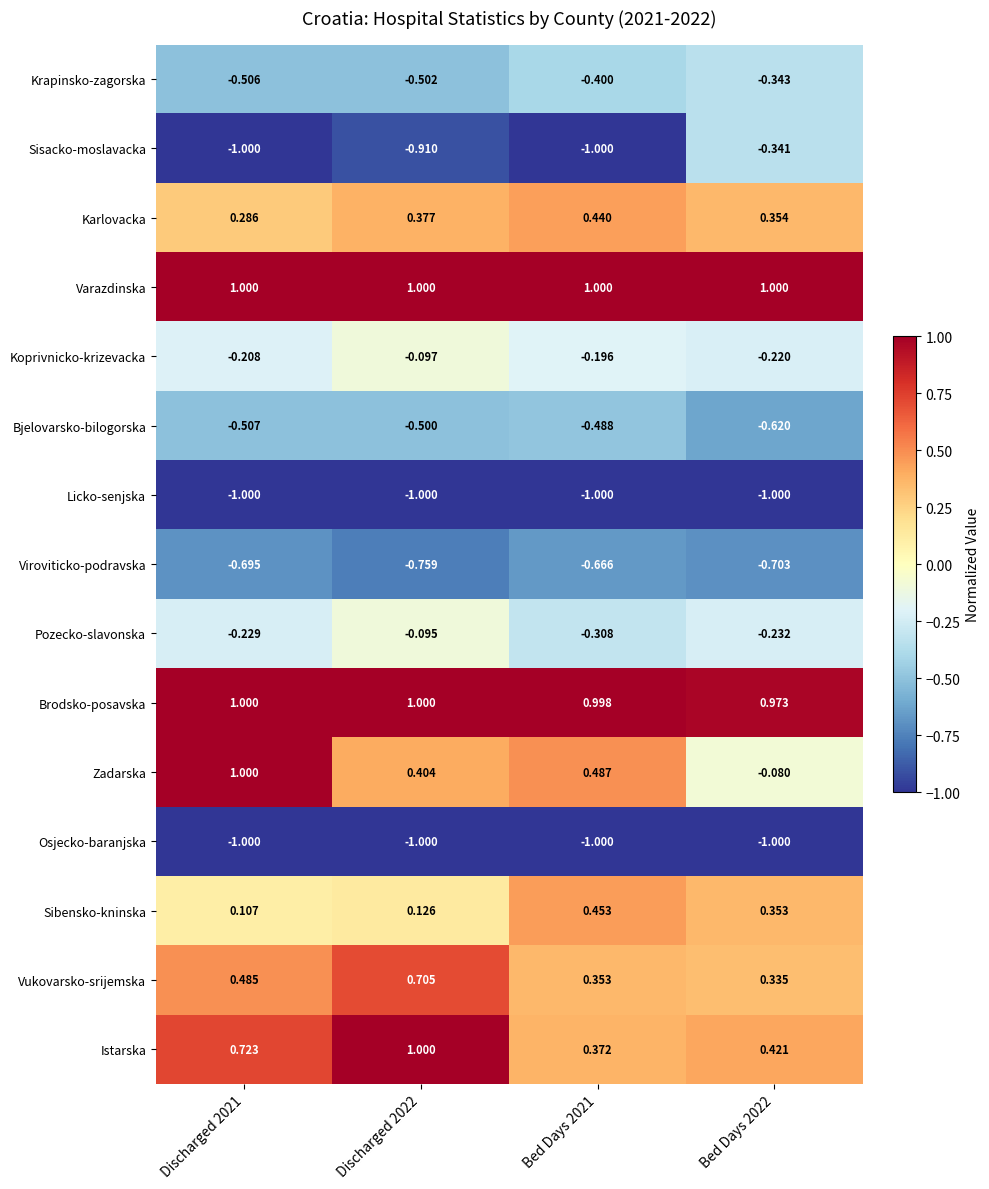

Which series has the widest spread of values?

Zadarska